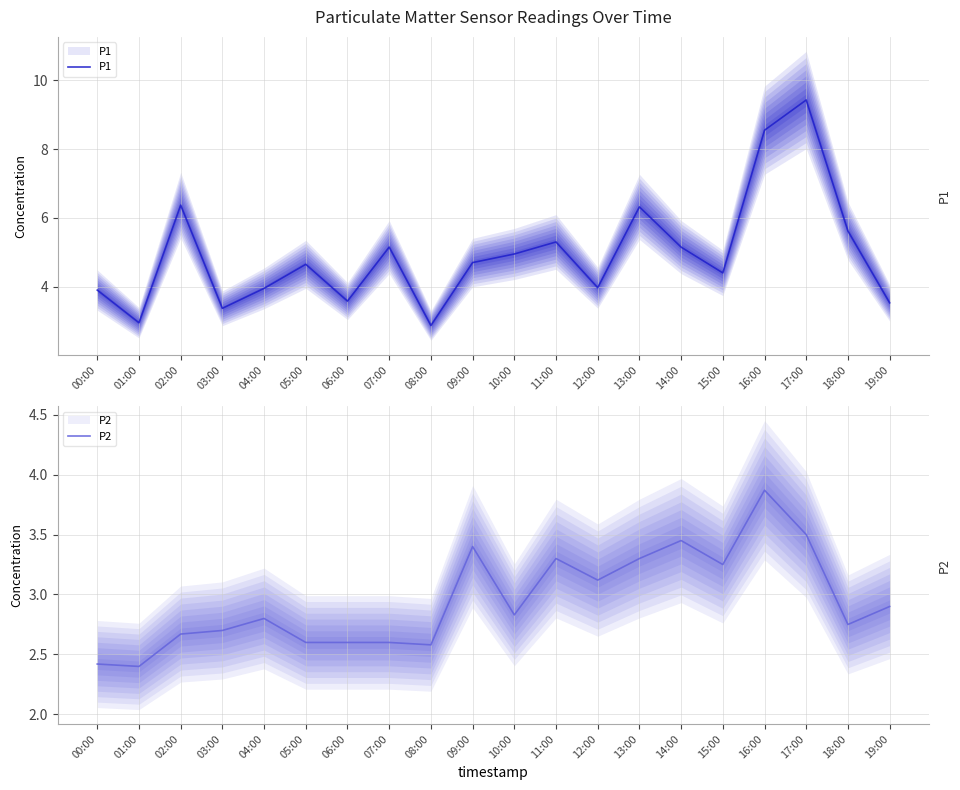

Which series has the largest range (max minus min)?

P1